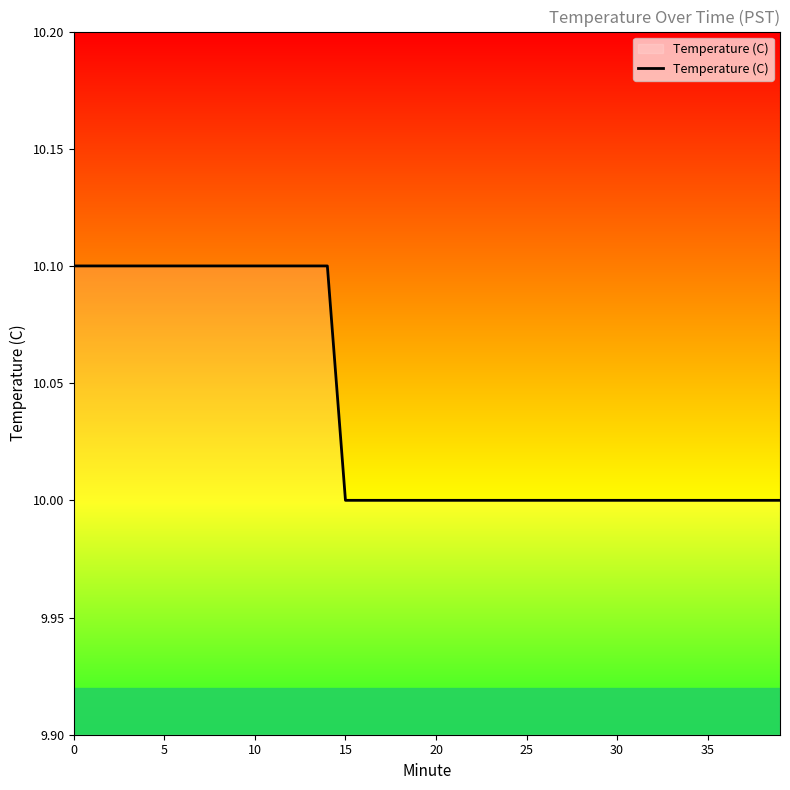

What is the sum of all values?

401.5